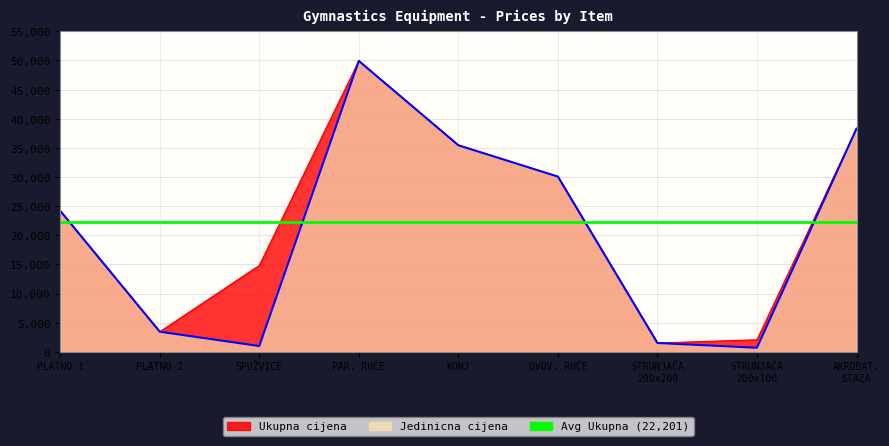

True or false: Ukupna cijena has a value of 2076 at STRUNJAČA 200x100.

True